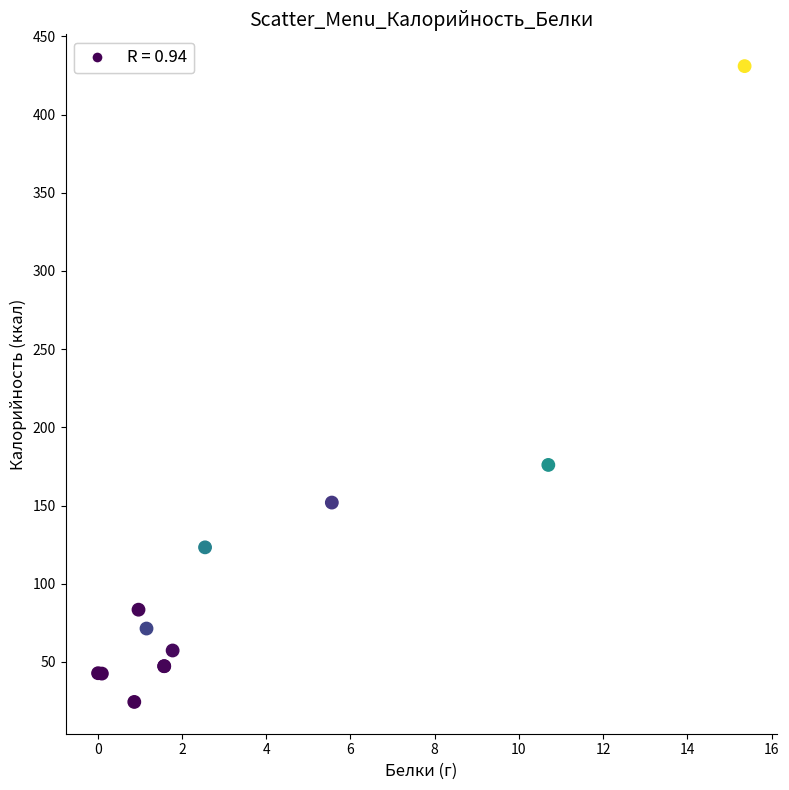

What Y value in the scatter plot is closest to 227?

176.0